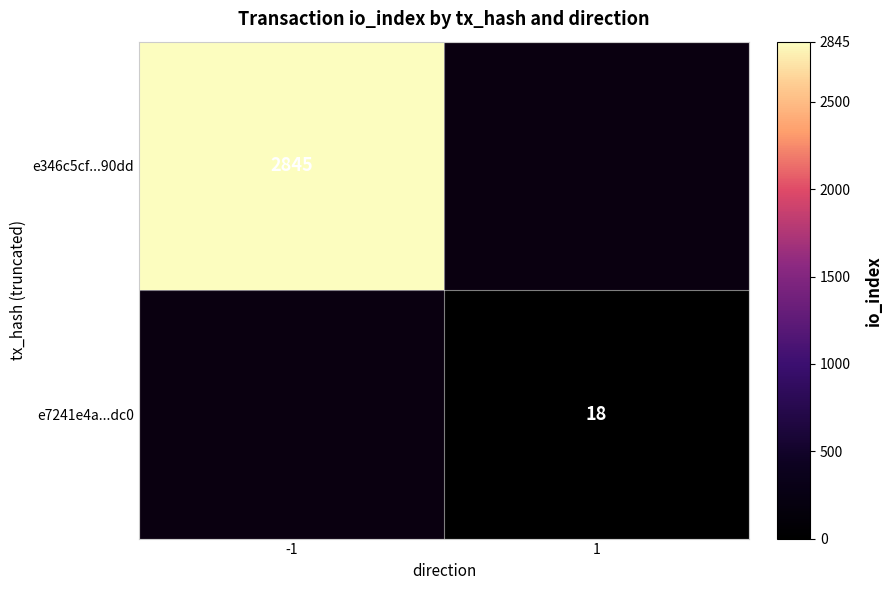

Is the value of e7241e4a...dc0 at 1 greater than the value of e346c5cf...90dd at -1?

No